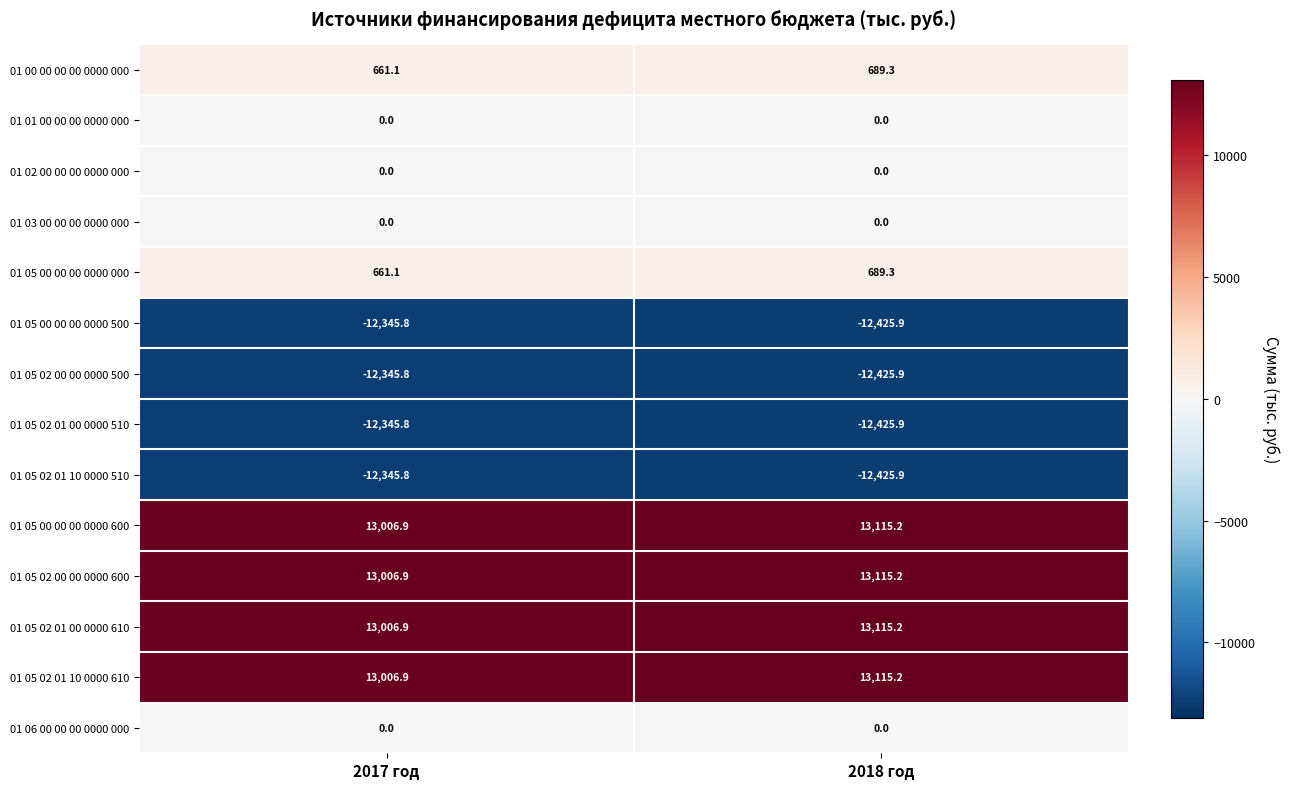

True or false: 01 05 02 01 00 0000 510 has a value of -12345.8 at 2017 год.

True